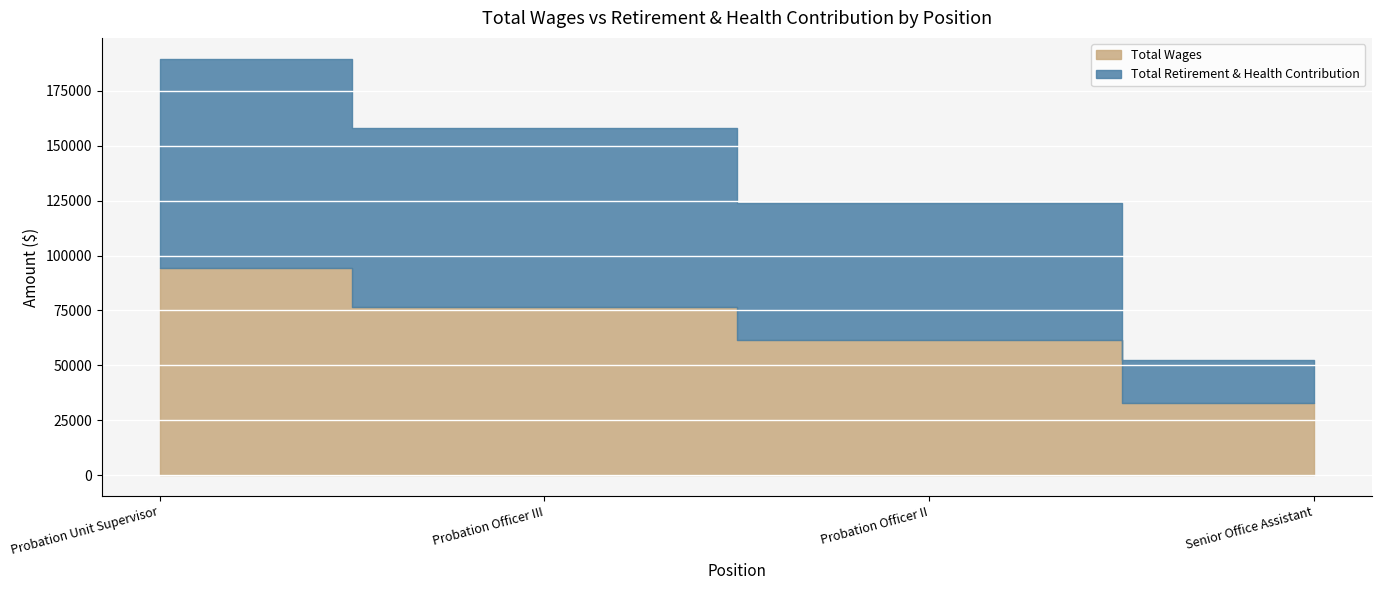

At how many categories does at least one series exceed 43232?

3